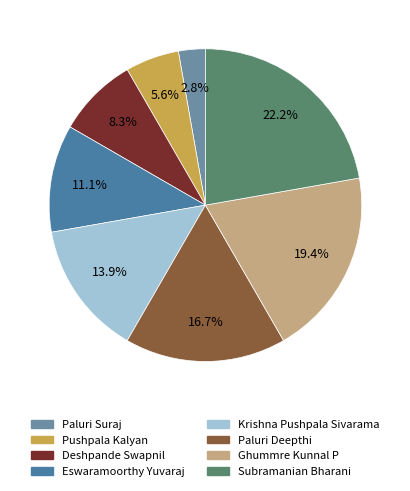

What is the total percentage of Ghummre Kunnal P and Krishna Pushpala Sivarama?

33.3%